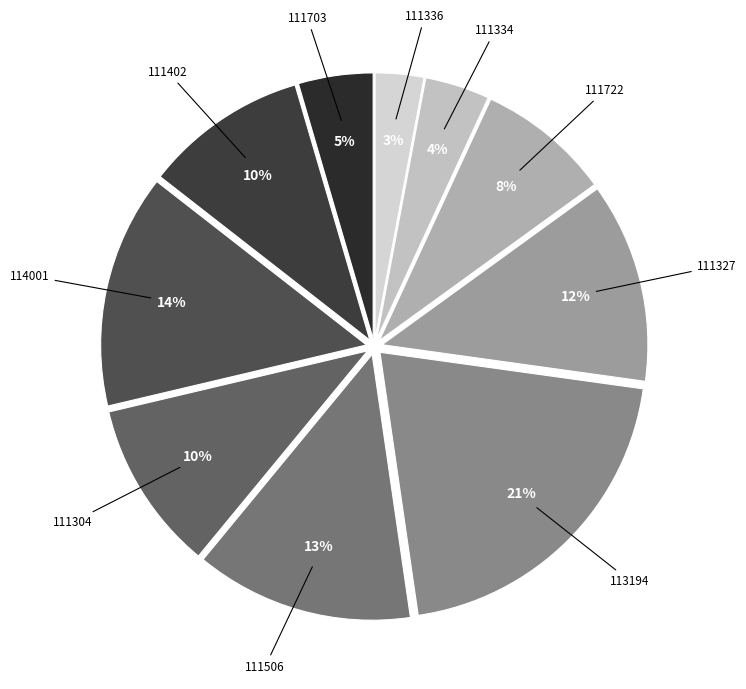

Count the number of slices in the pie.

10